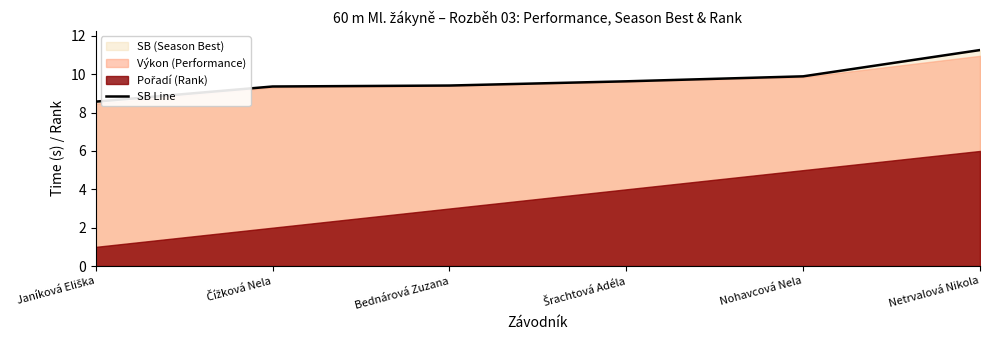

The value at Čížková Nela is 9.4. True or false?

True